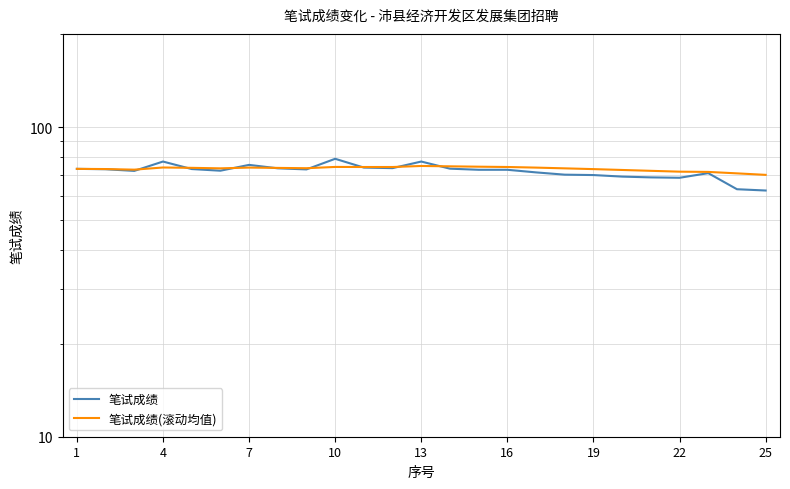

What is the difference between the maximum and second lowest values in the 笔试成绩(滚动均值) series?

4.0